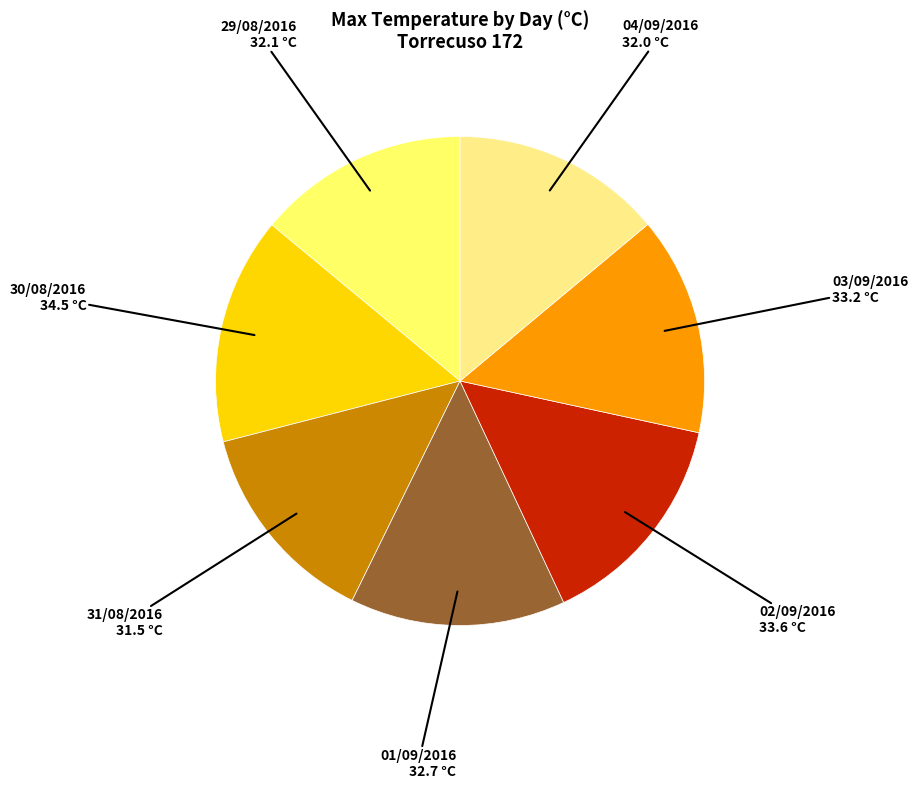

How many segments does this pie chart have?

7